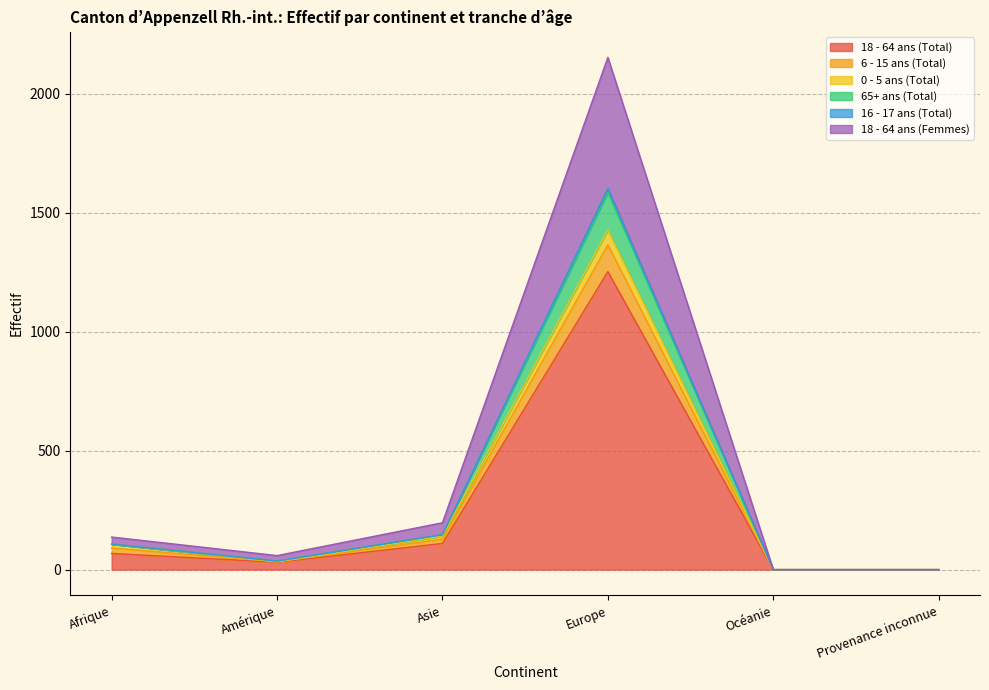

At which category is the sum across all series the highest?

Europe